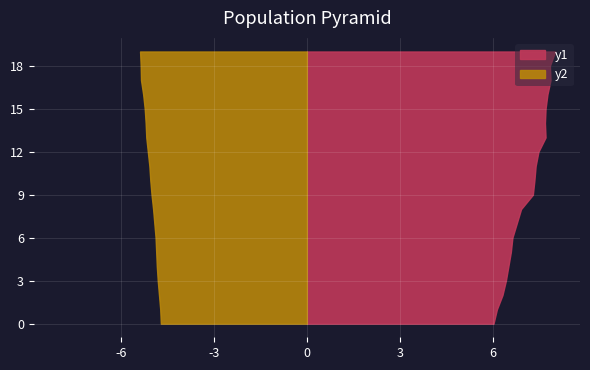

Reading left to right, transcribe all the data shown in this chart.

X0_M11: 6.0	6.1	6.3	6.4	6.5	6.6	6.6	6.8	6.9	7.3	7.3	7.4	7.5	7.7	7.7	7.7	7.8	7.9	7.8	8.0
X2_M11: 4.7	4.7	4.8	4.8	4.8	4.9	4.9	4.9	5.0	5.0	5.0	5.1	5.1	5.2	5.2	5.2	5.3	5.3	5.4	5.4